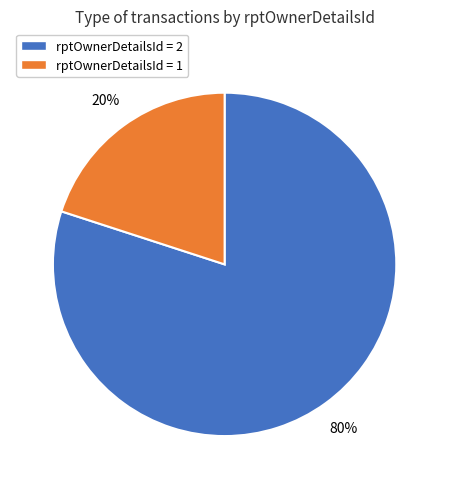

To the nearest percent, what is the difference between the largest and smallest slice percentages?

60%